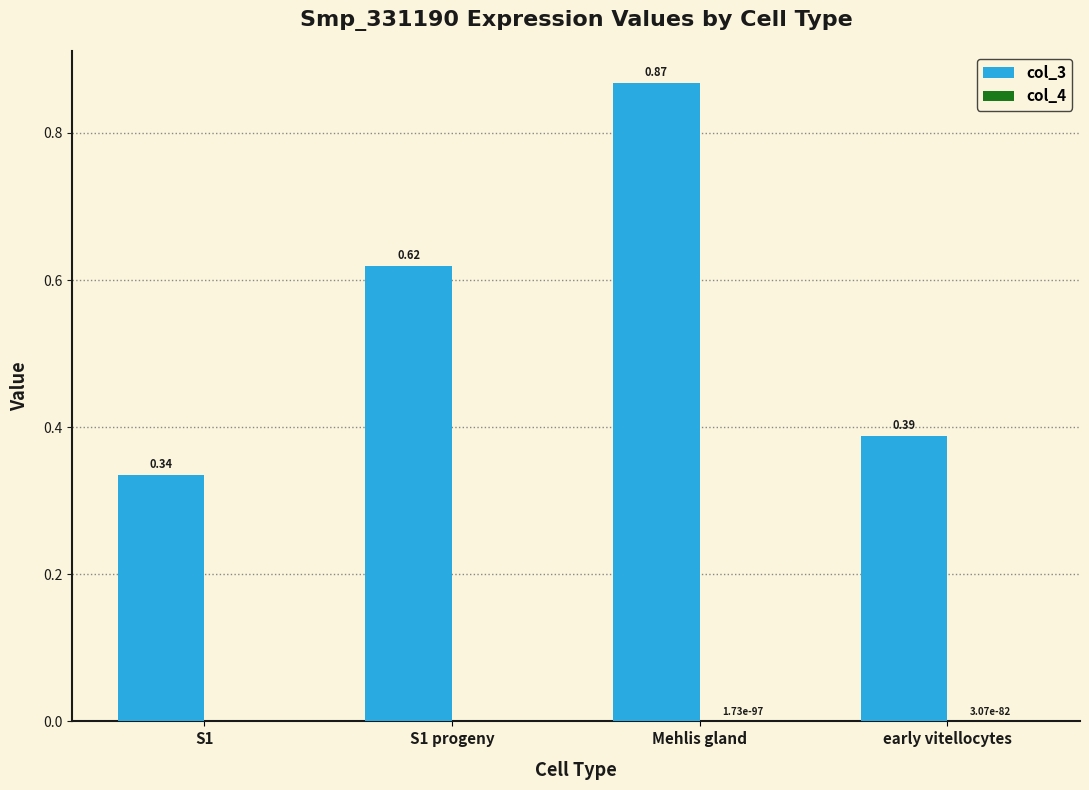

Which series has the largest total across all categories?

col_3